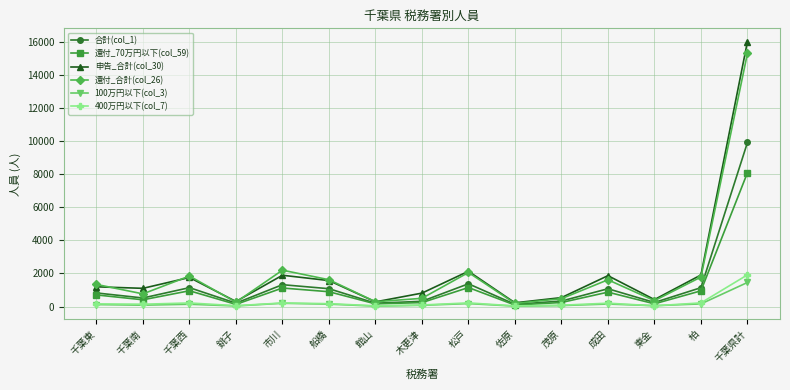

True or false: 合計(col_1) has more than 2 interior local peaks.

True